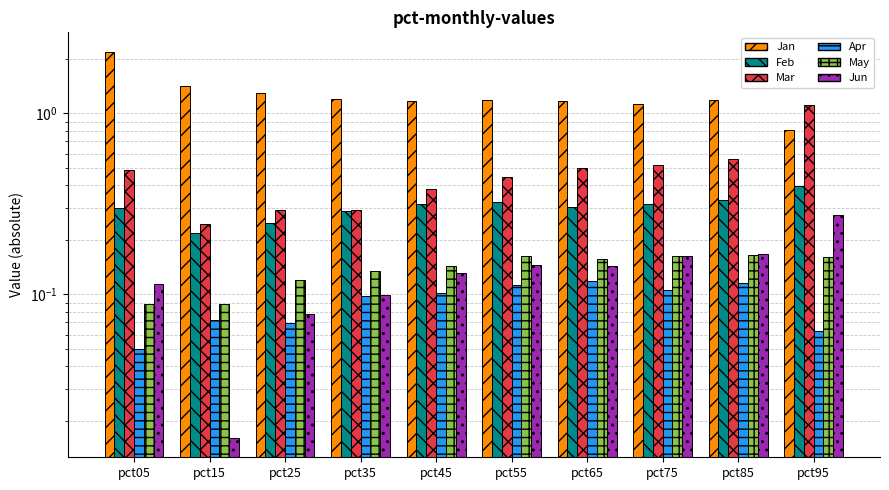

Reading right to left, what are all the values shown in this chart?

Jan: pct95=0.8	pct85=1.2	pct75=1.1	pct65=1.2	pct55=1.2	pct45=1.2	pct35=1.2	pct25=1.3	pct15=1.4	pct05=2.2
Feb: pct95=0.4	pct85=0.3	pct75=0.3	pct65=0.3	pct55=0.3	pct45=0.3	pct35=0.3	pct25=0.2	pct15=0.2	pct05=0.3
Mar: pct95=1.1	pct85=0.6	pct75=0.5	pct65=0.5	pct55=0.4	pct45=0.4	pct35=0.3	pct25=0.3	pct15=0.2	pct05=0.5
Apr: pct95=0.1	pct85=0.1	pct75=0.1	pct65=0.1	pct55=0.1	pct45=0.1	pct35=0.1	pct25=0.1	pct15=0.1	pct05=0.0
May: pct95=0.2	pct85=0.2	pct75=0.2	pct65=0.2	pct55=0.2	pct45=0.1	pct35=0.1	pct25=0.1	pct15=0.1	pct05=0.1
Jun: pct95=0.3	pct85=0.2	pct75=0.2	pct65=0.1	pct55=0.1	pct45=0.1	pct35=0.1	pct25=0.1	pct15=0.0	pct05=0.1